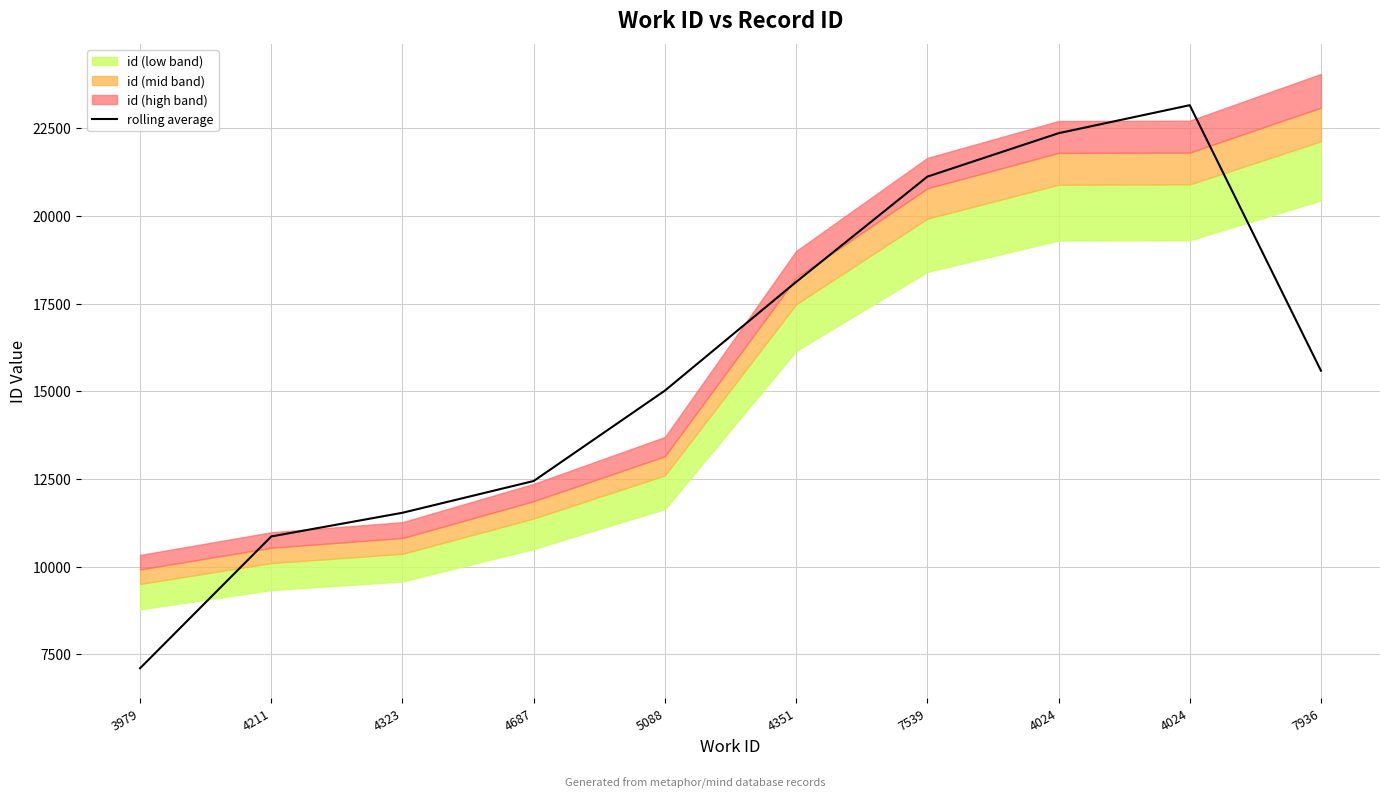

How many data points does each series have?

10